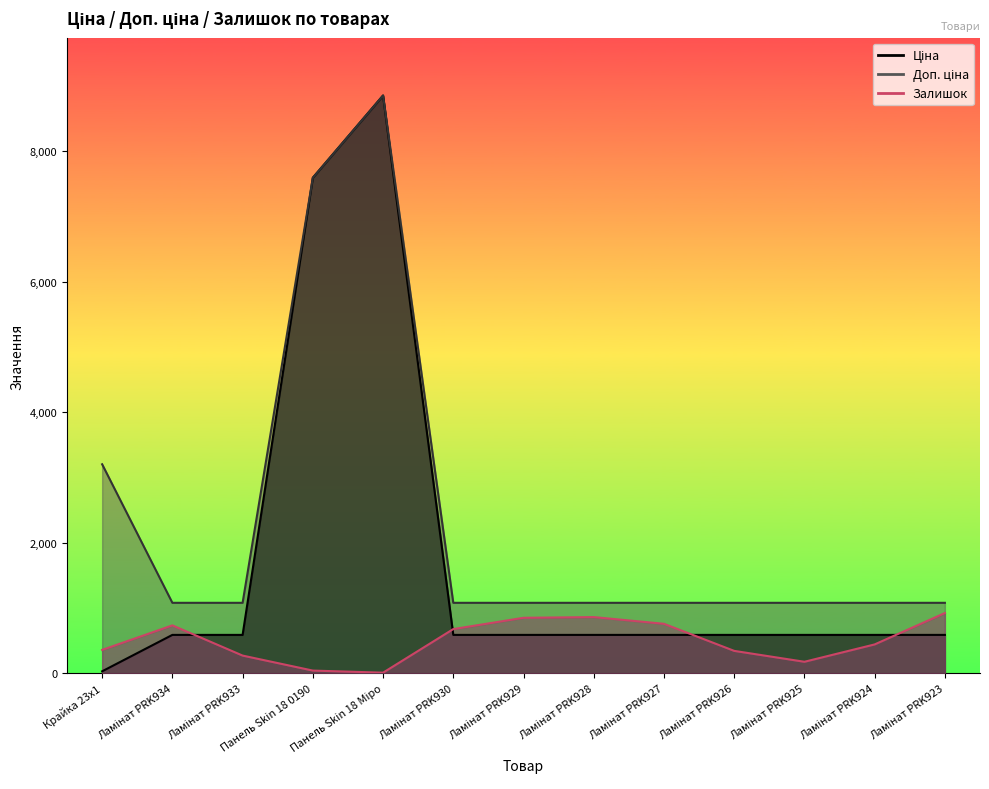

The Доп. ціна series shows 1747.0 at Панель Skin 18 0190. True or false?

False